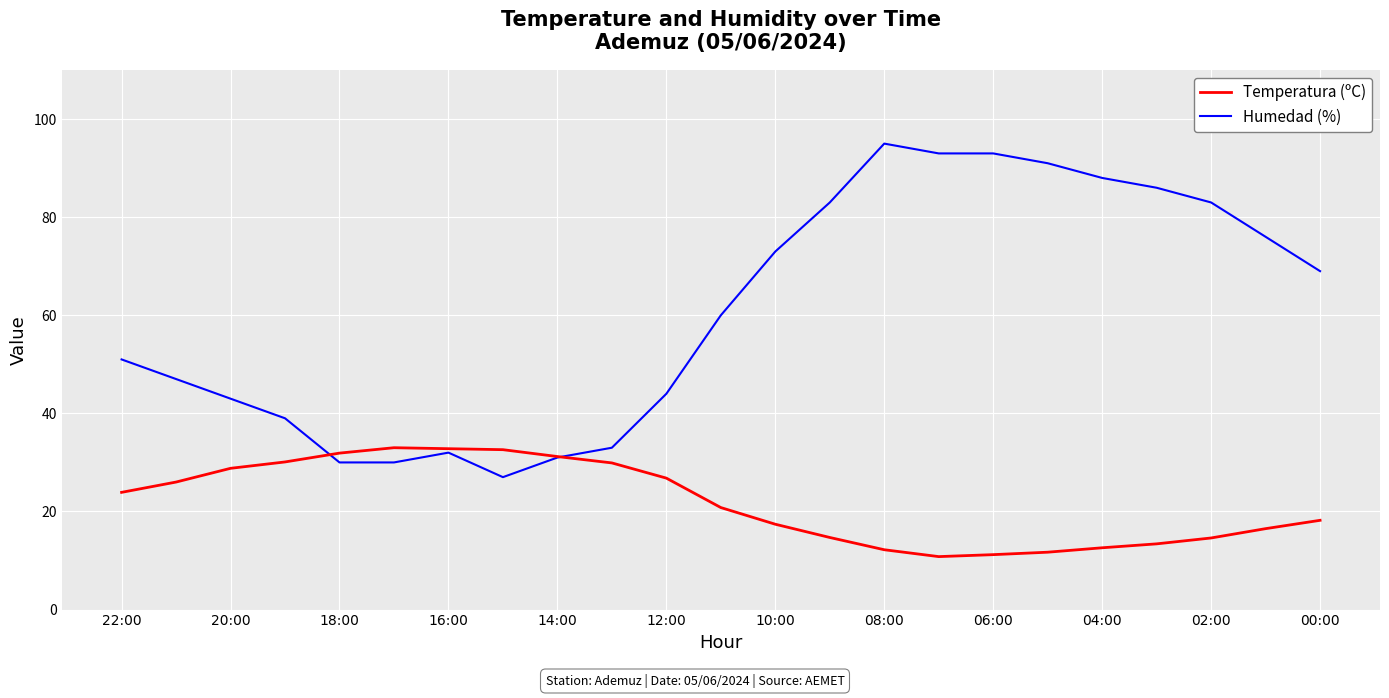

Which series has the largest range (max minus min)?

Humedad (%)